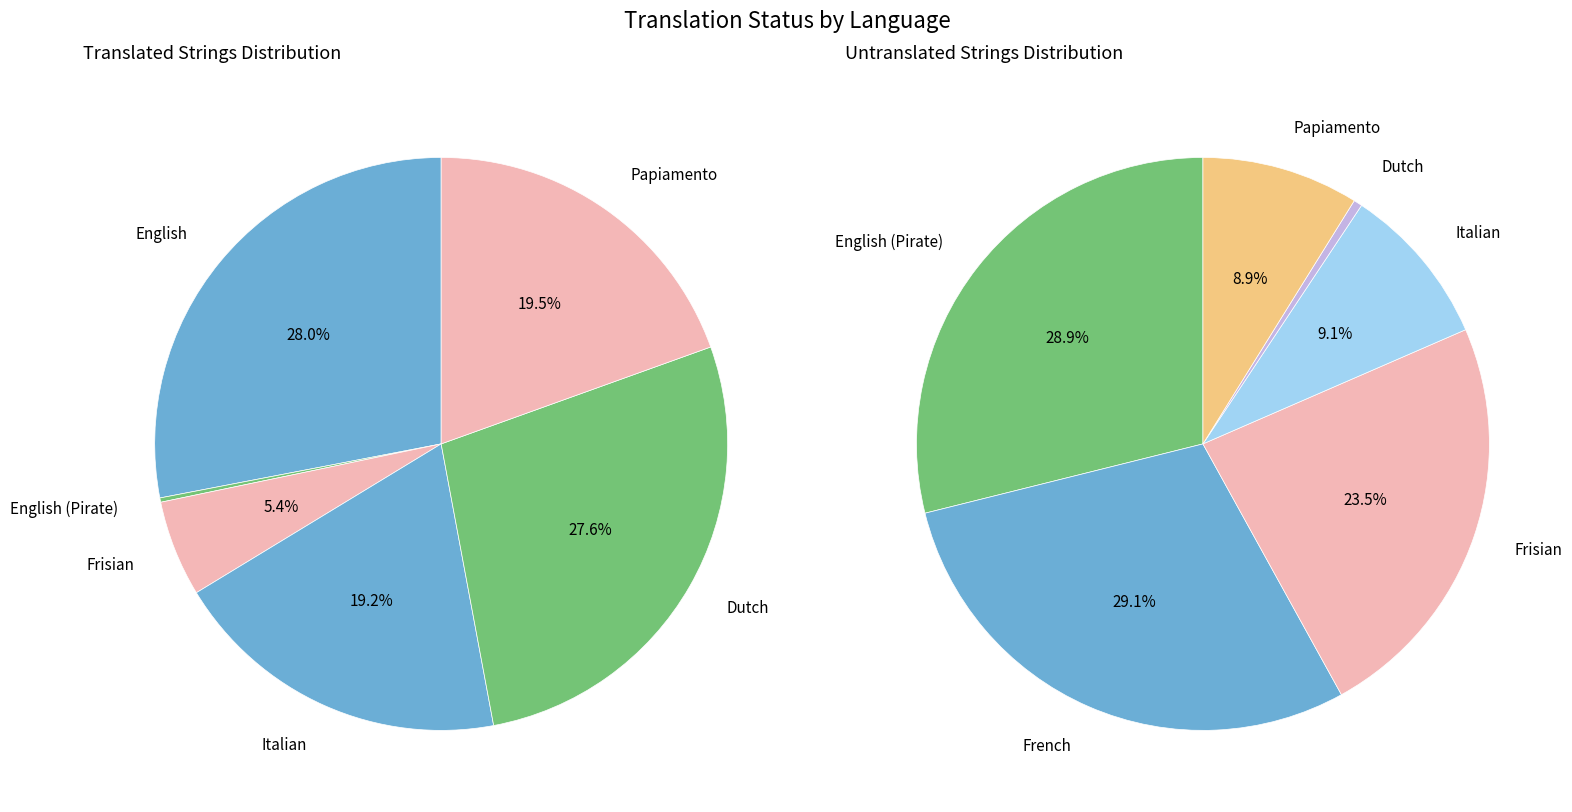

How many slices are in this pie chart?

7